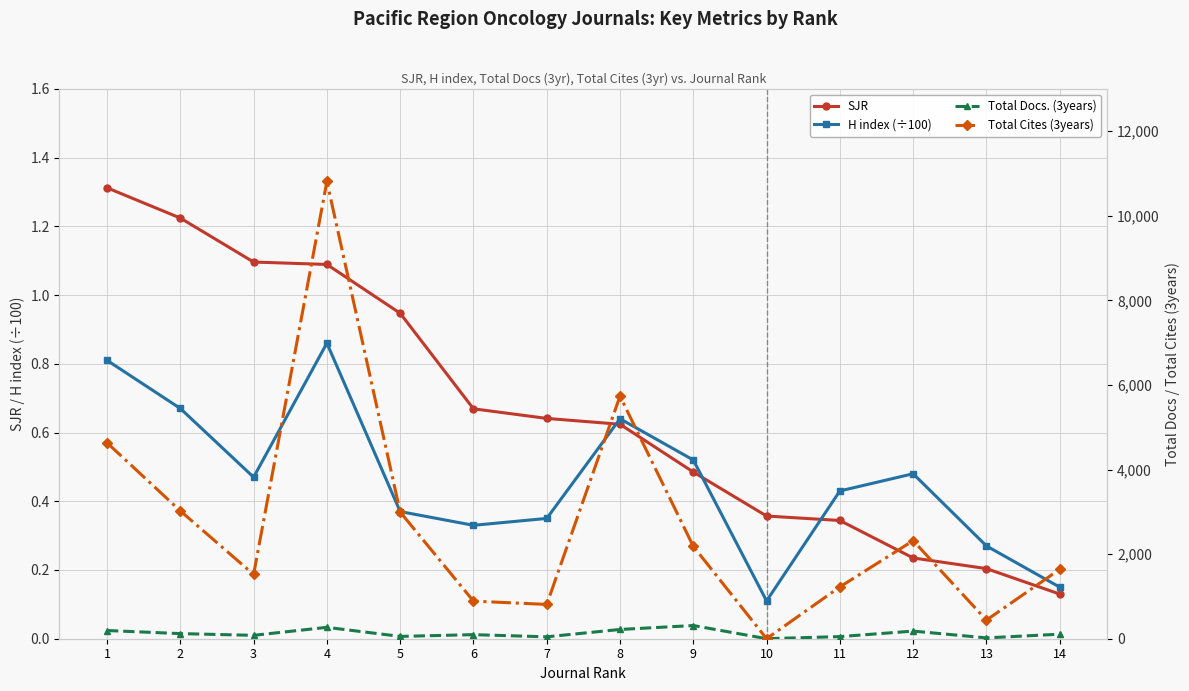

True or false: SJR and Total Docs. (3years) cross at least once.

False